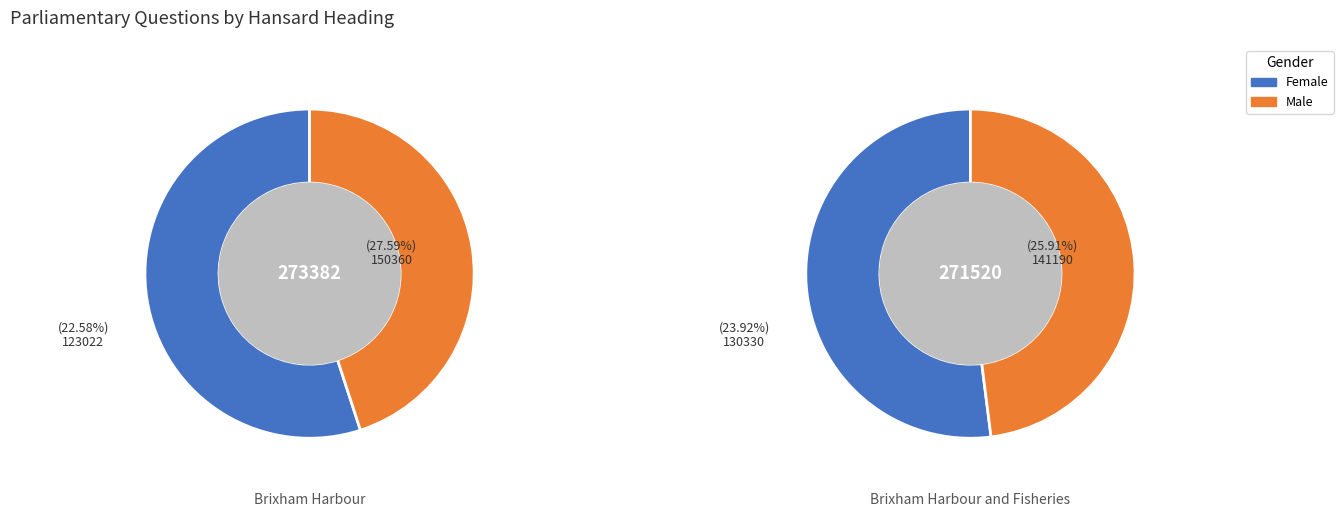

How many slices are in this pie chart?

2